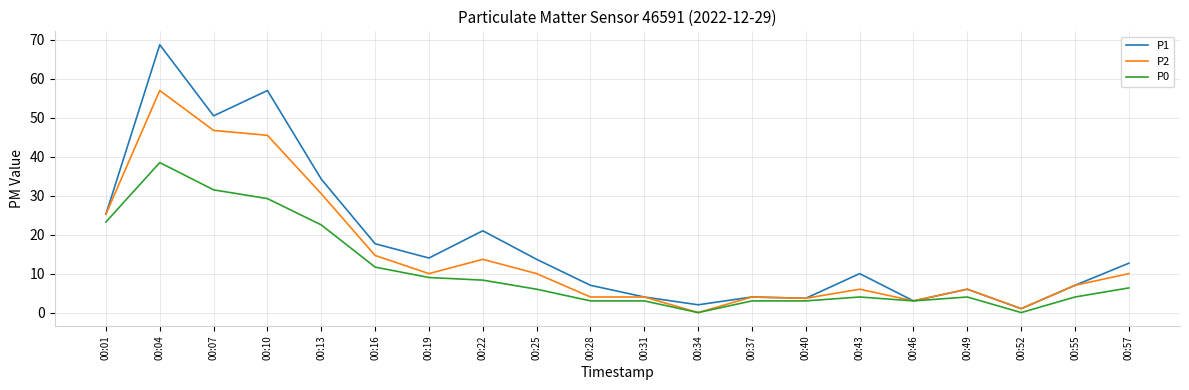

Rank the series by their average value, from highest to lowest.

P1, P2, P0